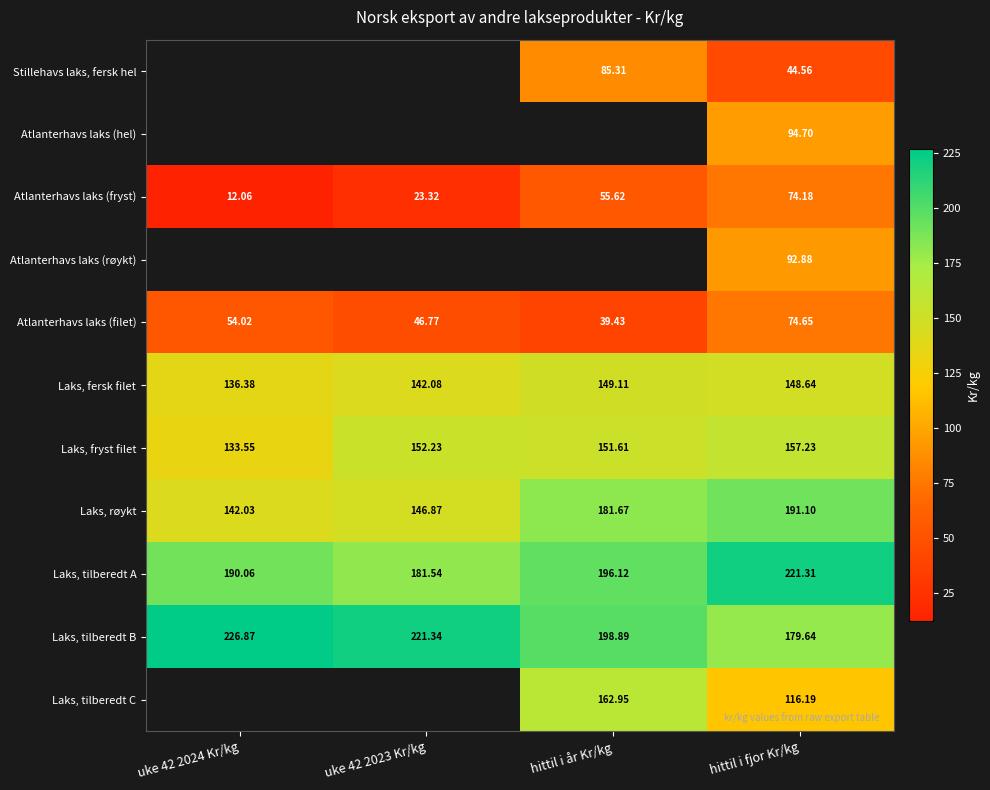

The value of Atlanterhavs laks (filet) at hittil i år Kr/kg is 55.5. True or false?

False